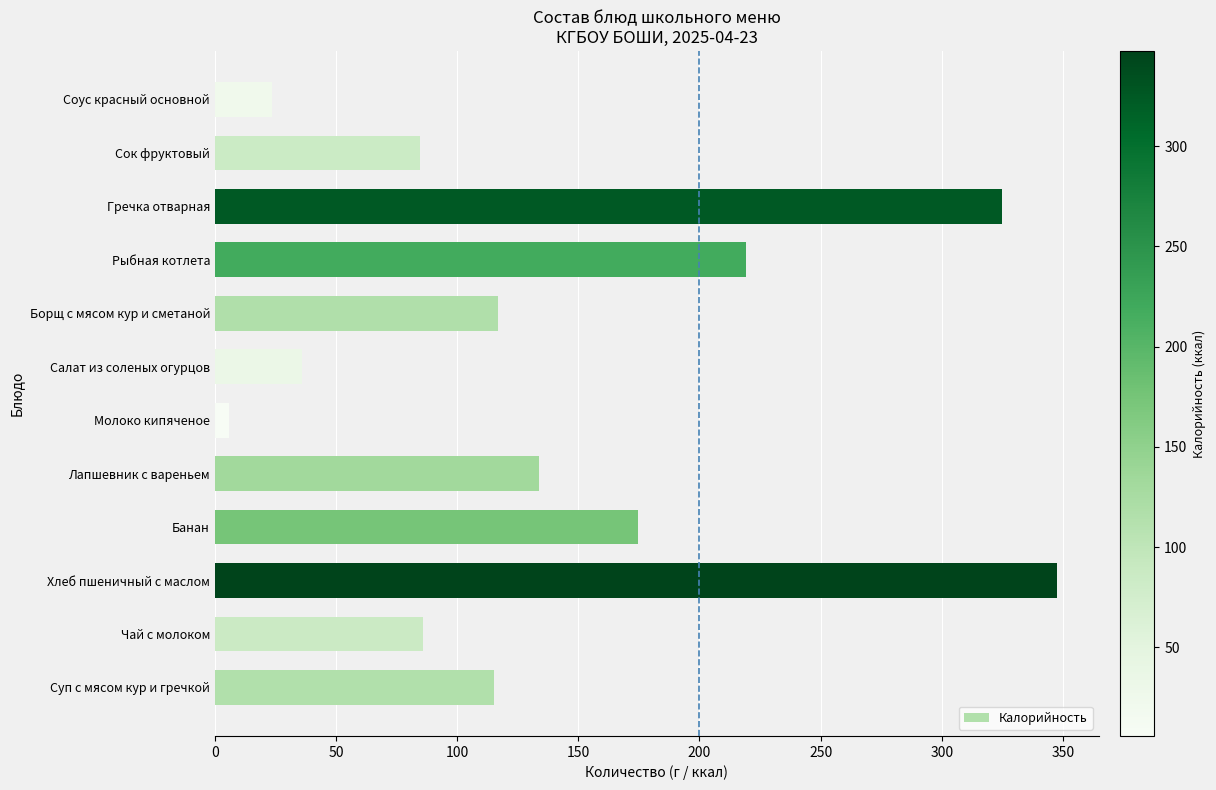

What is the difference between the maximum and second lowest values?

323.8